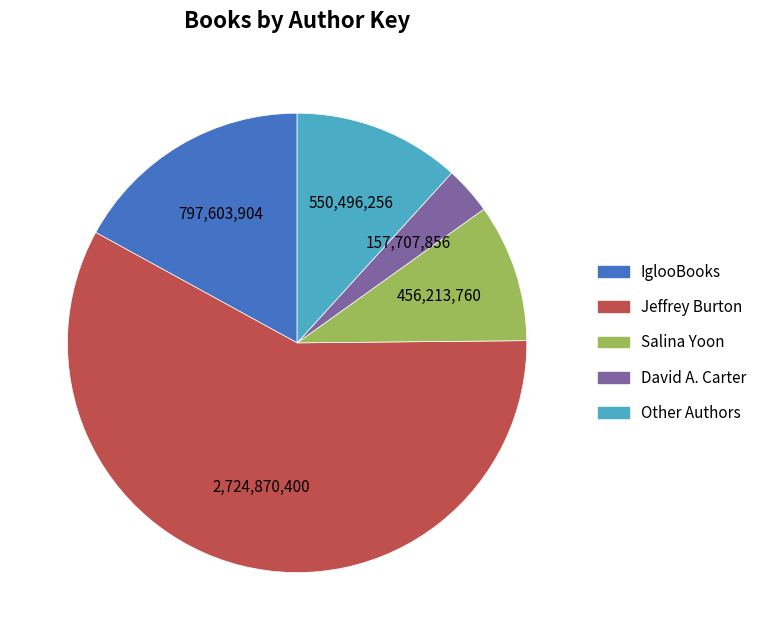

How many segments does this pie chart have?

5